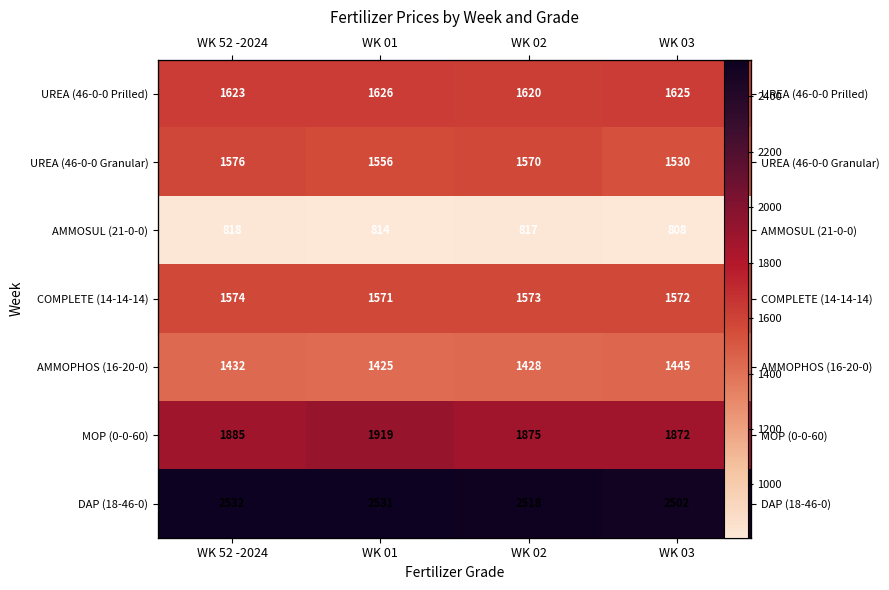

Which series has the largest total across all categories?

DAP (18-46-0)